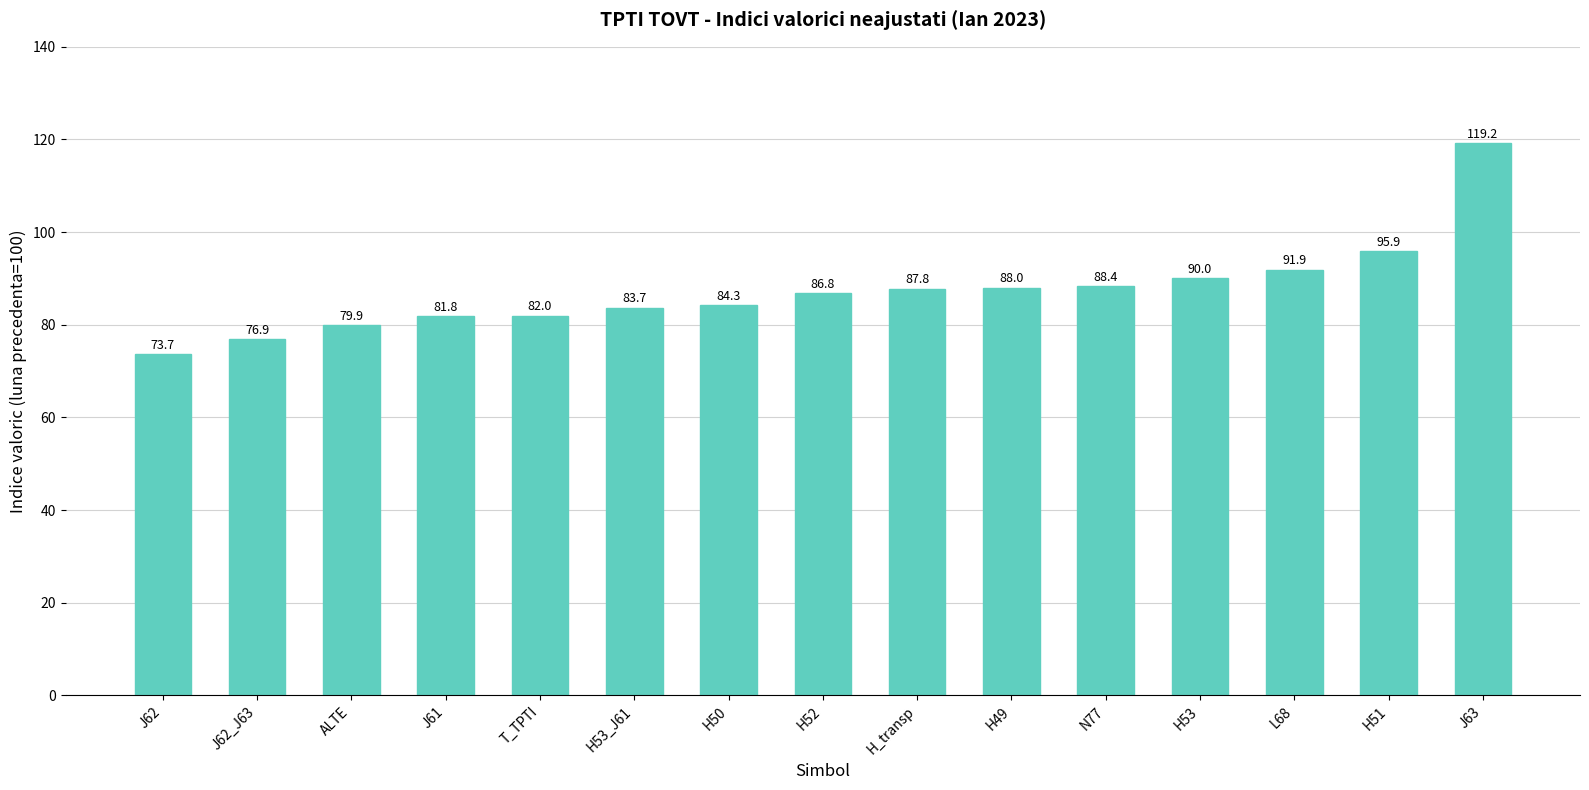

Are the bars grouped side by side (vs. stacked)?

No